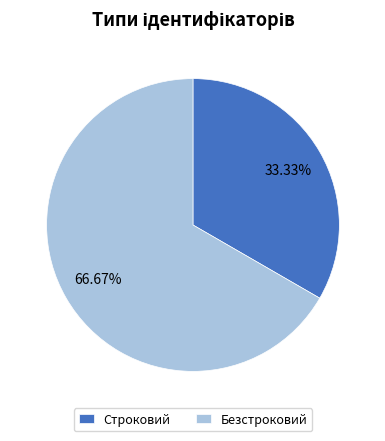

Is Безстроковий the majority of the pie?

Yes